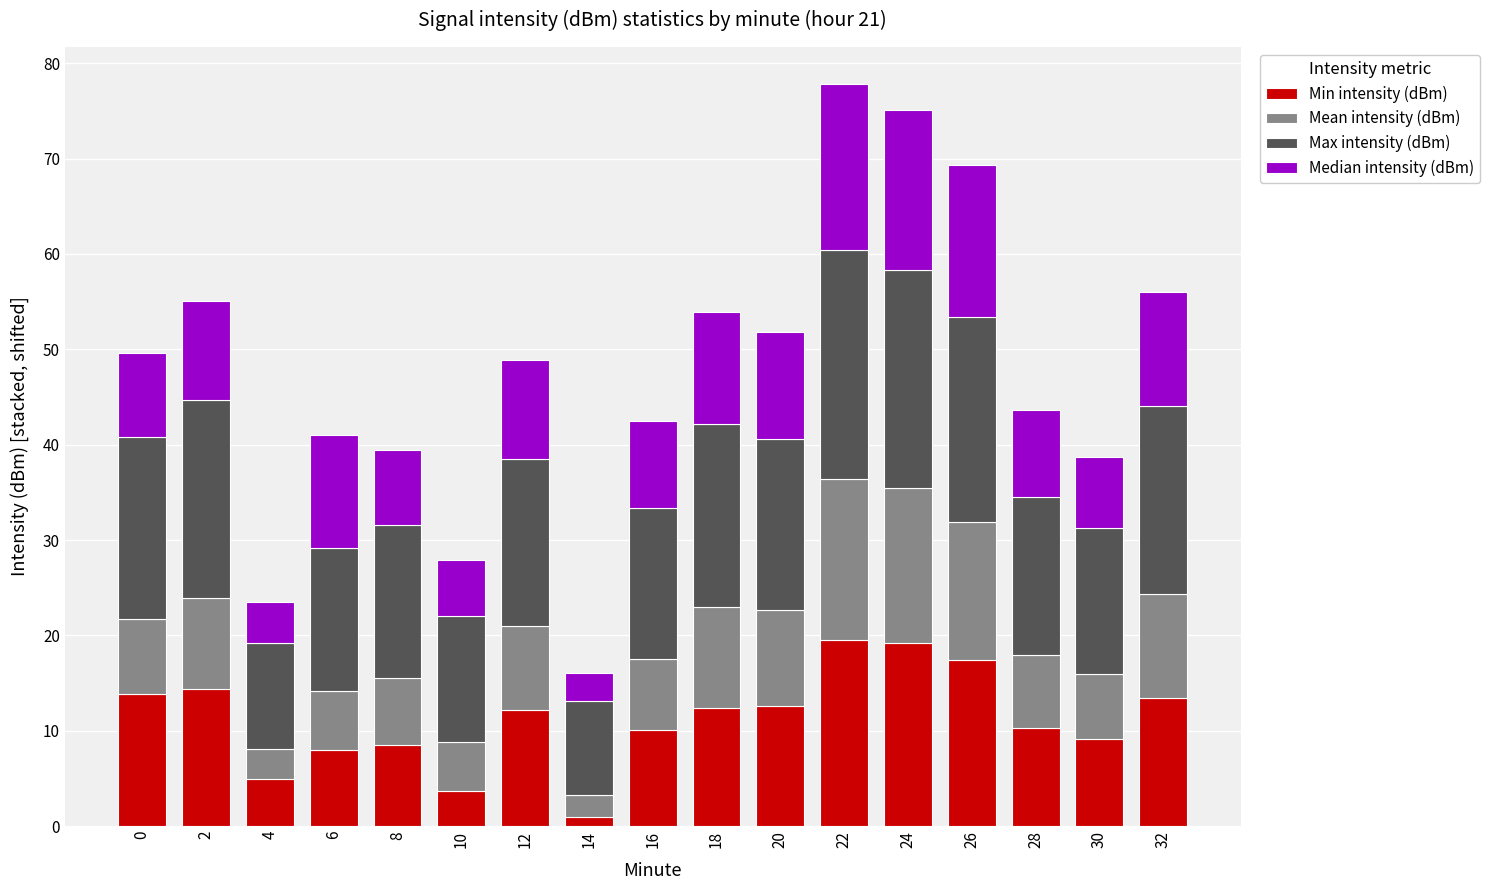

What is the total value across all series at 12?

48.9